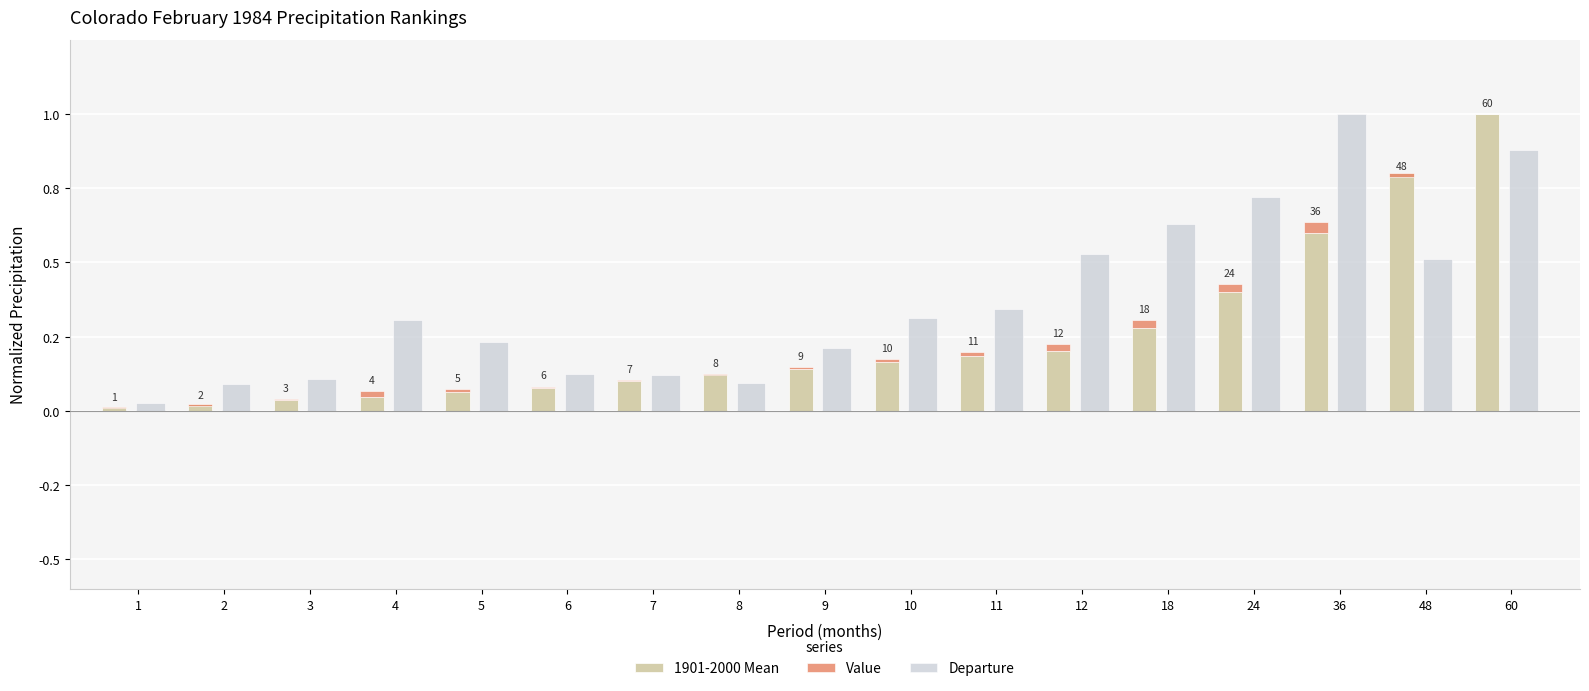

What is the greatest value displayed?

1.0